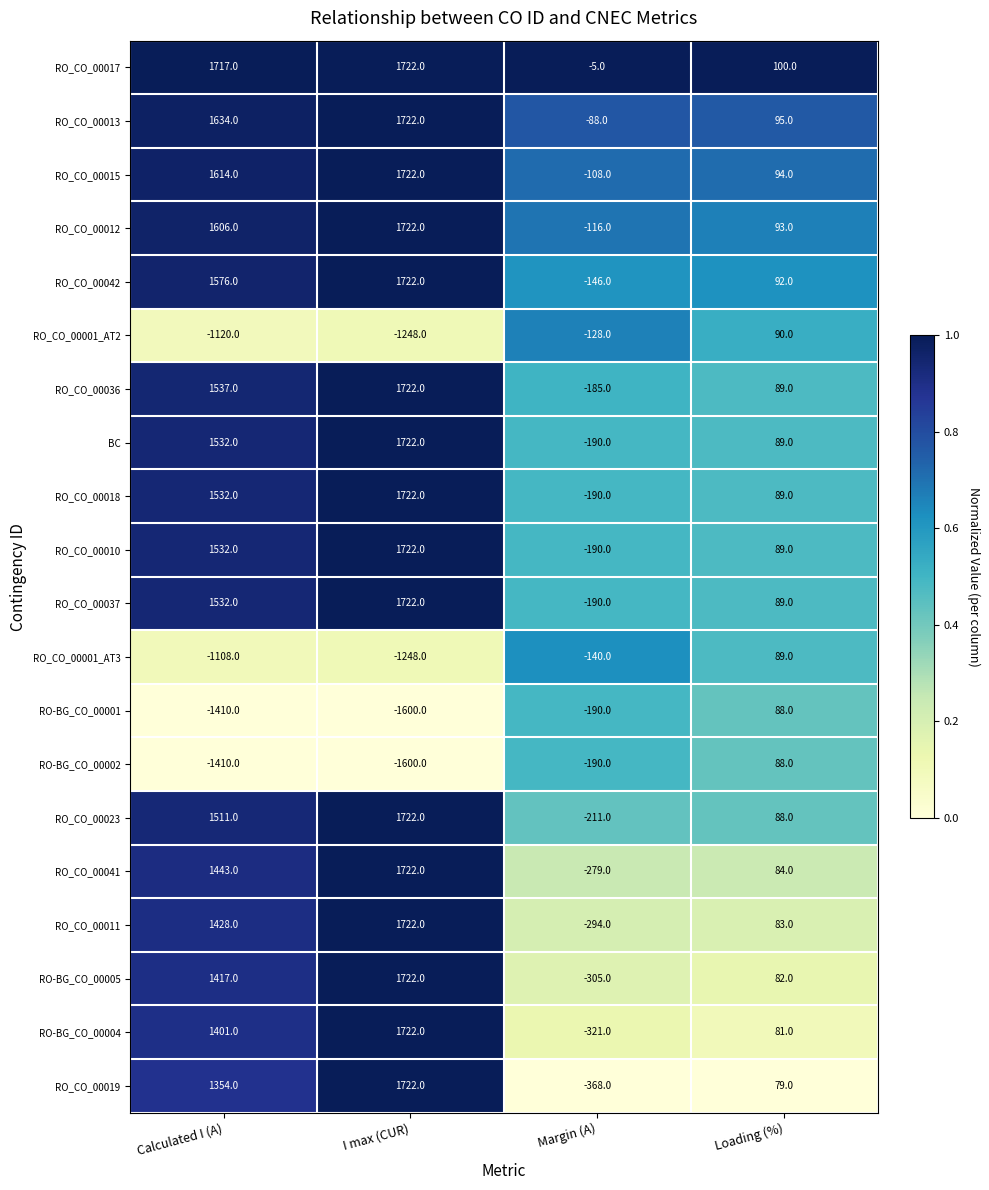

At how many categories does at least one series exceed 0?

3